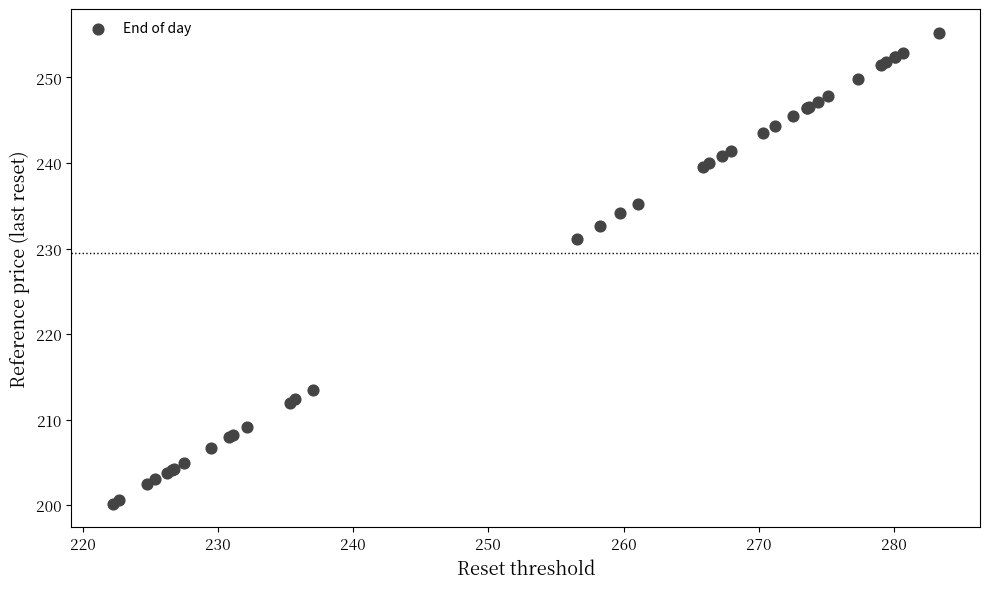

What Y value in the scatter plot is closest to 227?

231.1